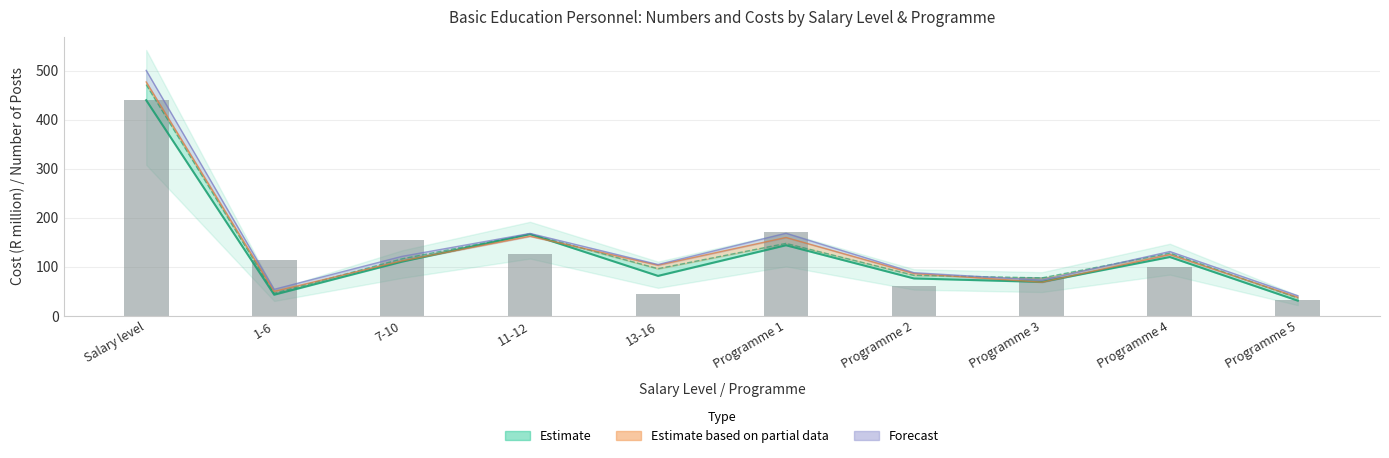

Approximately how many times larger is the value at Programme 1 compared to 13-16?

3.9